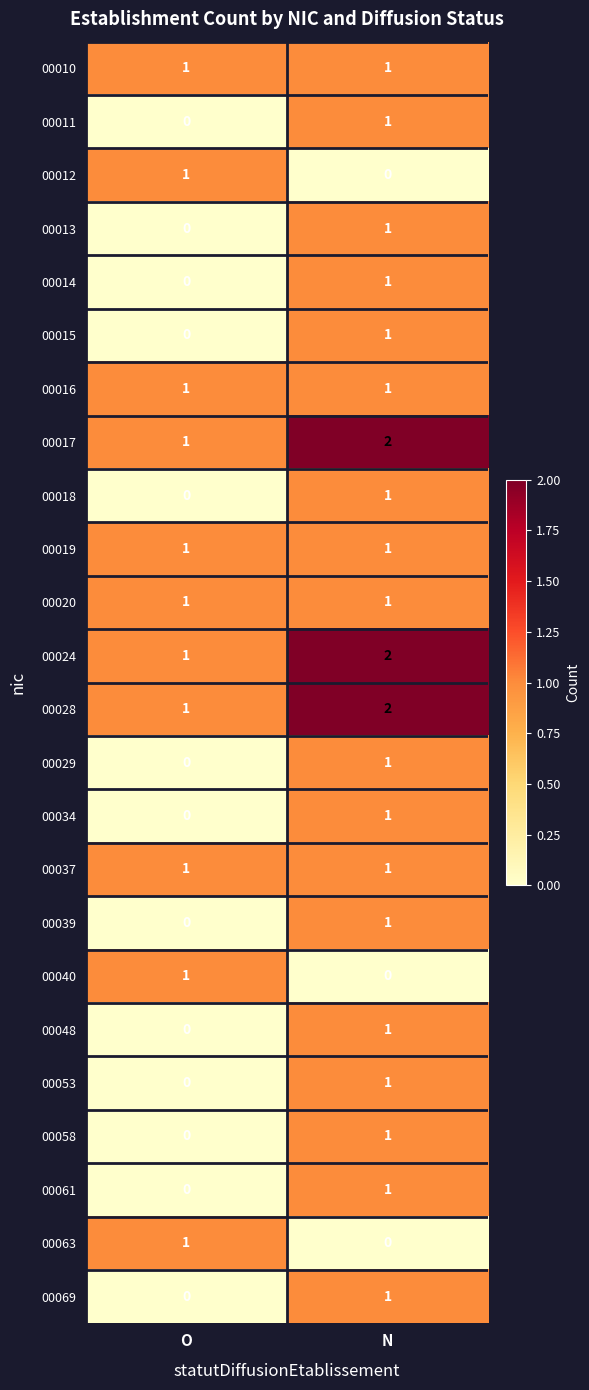

What is the total value across all series at O?

11